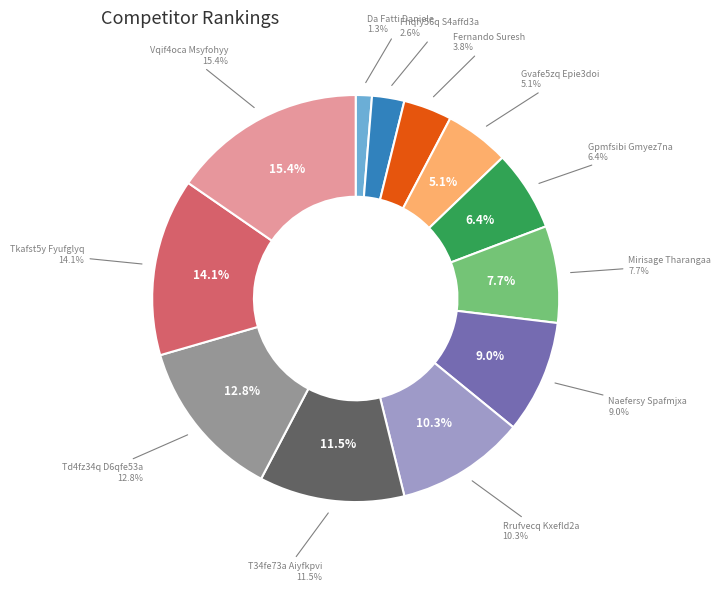

Combined, what portion of the pie is Vqif4oca Msyfohyy and Mirisage Tharangaa?

23.1%